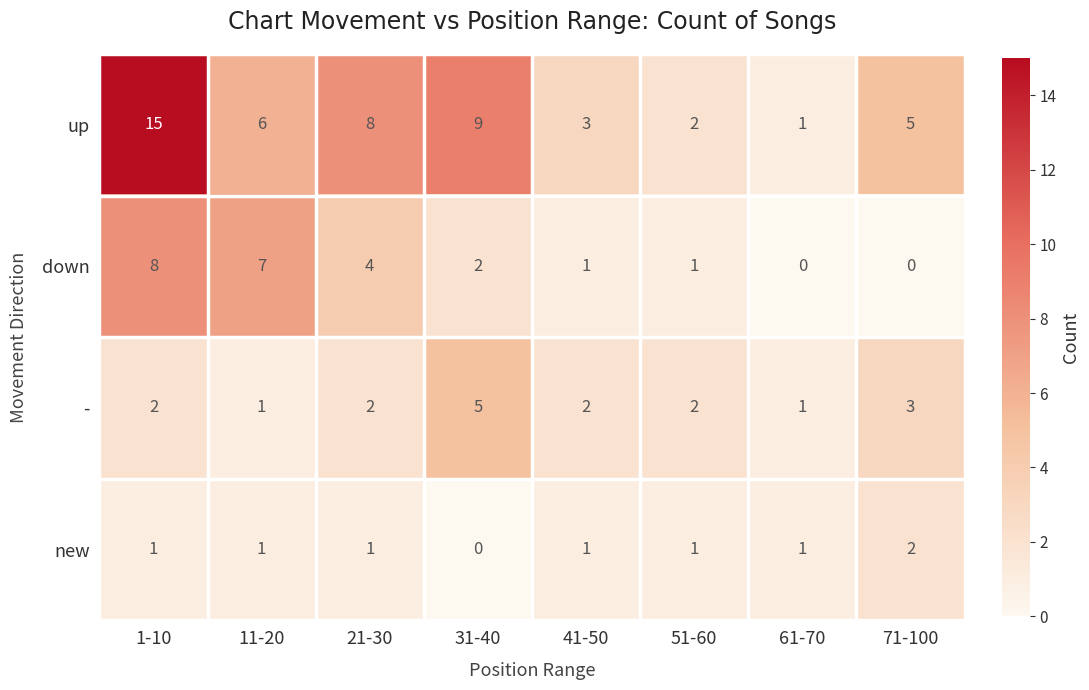

List the series in order of their peak value, lowest first.

new, -, down, up